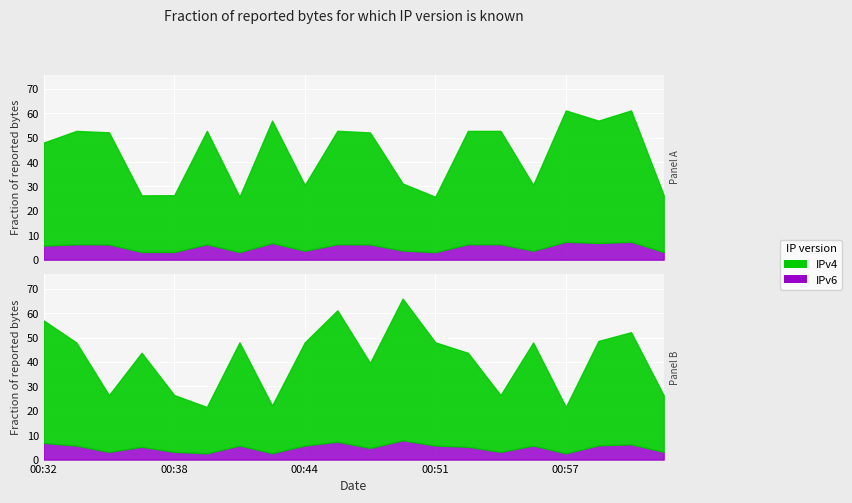

At which category does the chart reach its minimum across all series?

00:39